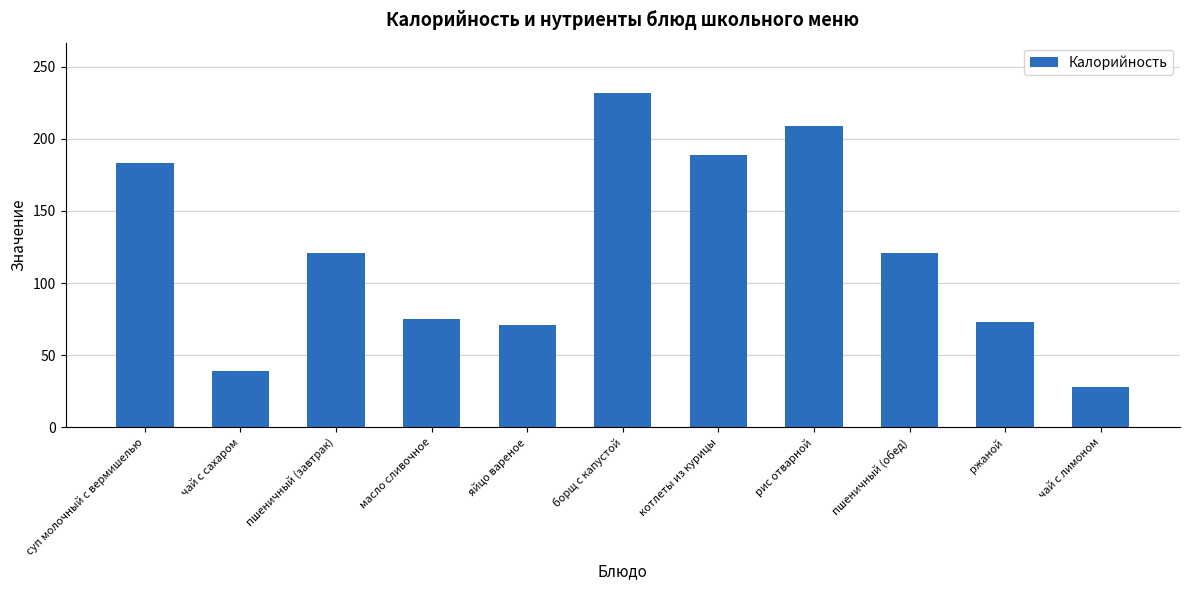

Reading left to right, list all the values displayed in this chart.

суп молочный с вермишелью=183.0	чай с сахаром=38.8	пшеничный (завтрак)=120.8	масло сливочное=74.8	яйцо вареное=70.8	борщ с капустой=232.0	котлеты из курицы=188.5	рис отварной=208.7	пшеничный (обед)=120.8	ржаной=73.2	чай с лимоном=27.9